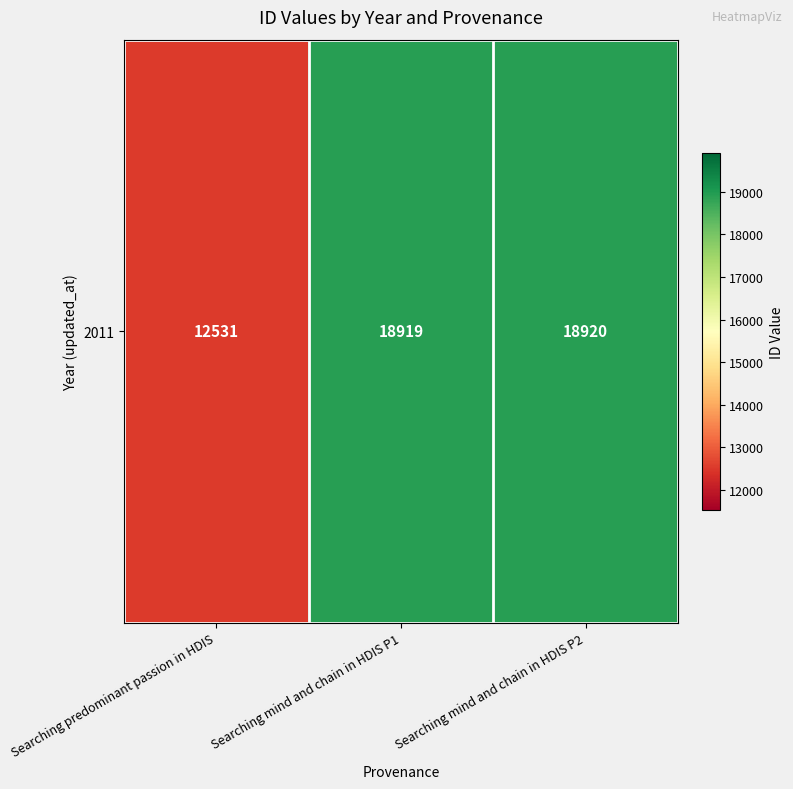

Reading right to left, extract all data points from this chart.

Searching mind and chain in HDIS P2=18920	Searching mind and chain in HDIS P1=18919	Searching predominant passion in HDIS=12531